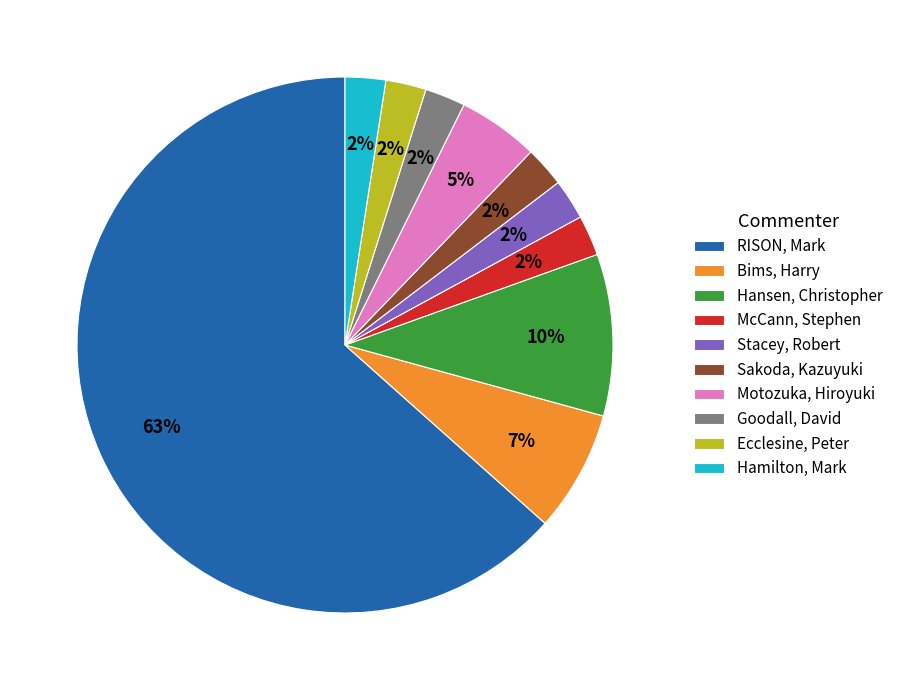

Is Goodall, David the majority of the pie?

No